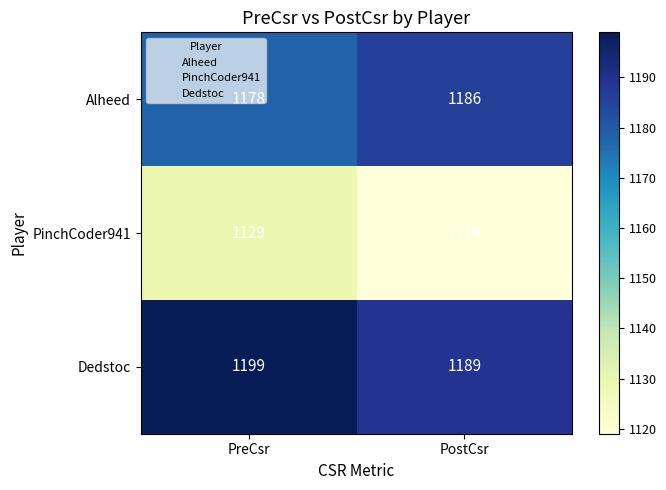

What is the smallest value displayed?

1119